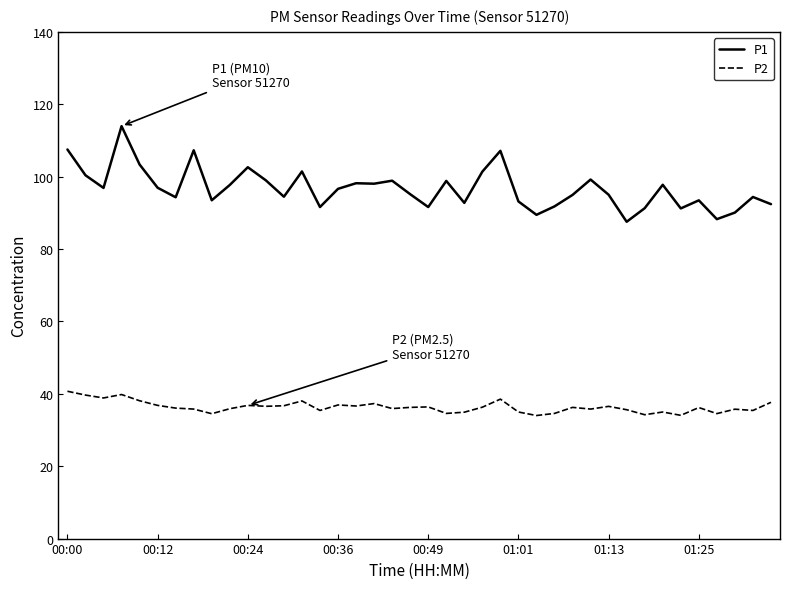

True or false: P1 and P2 intersect in this chart.

False